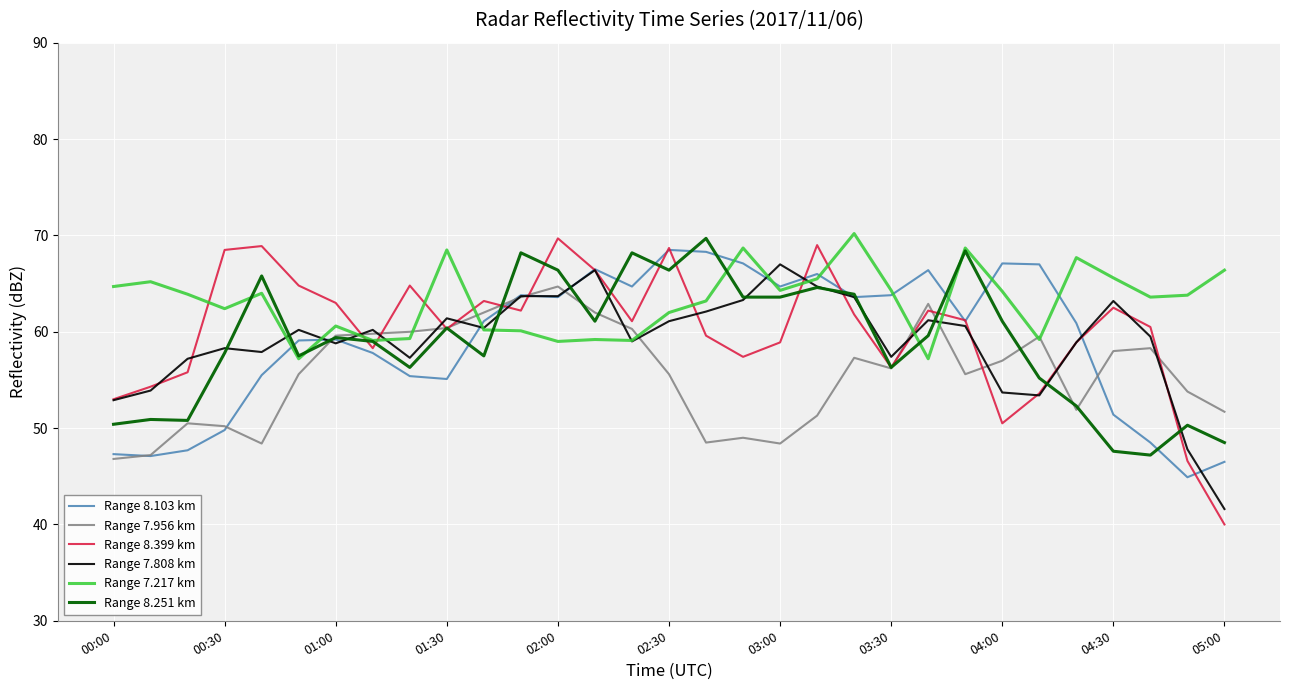

What is the minimum value shown in the chart?

40.0